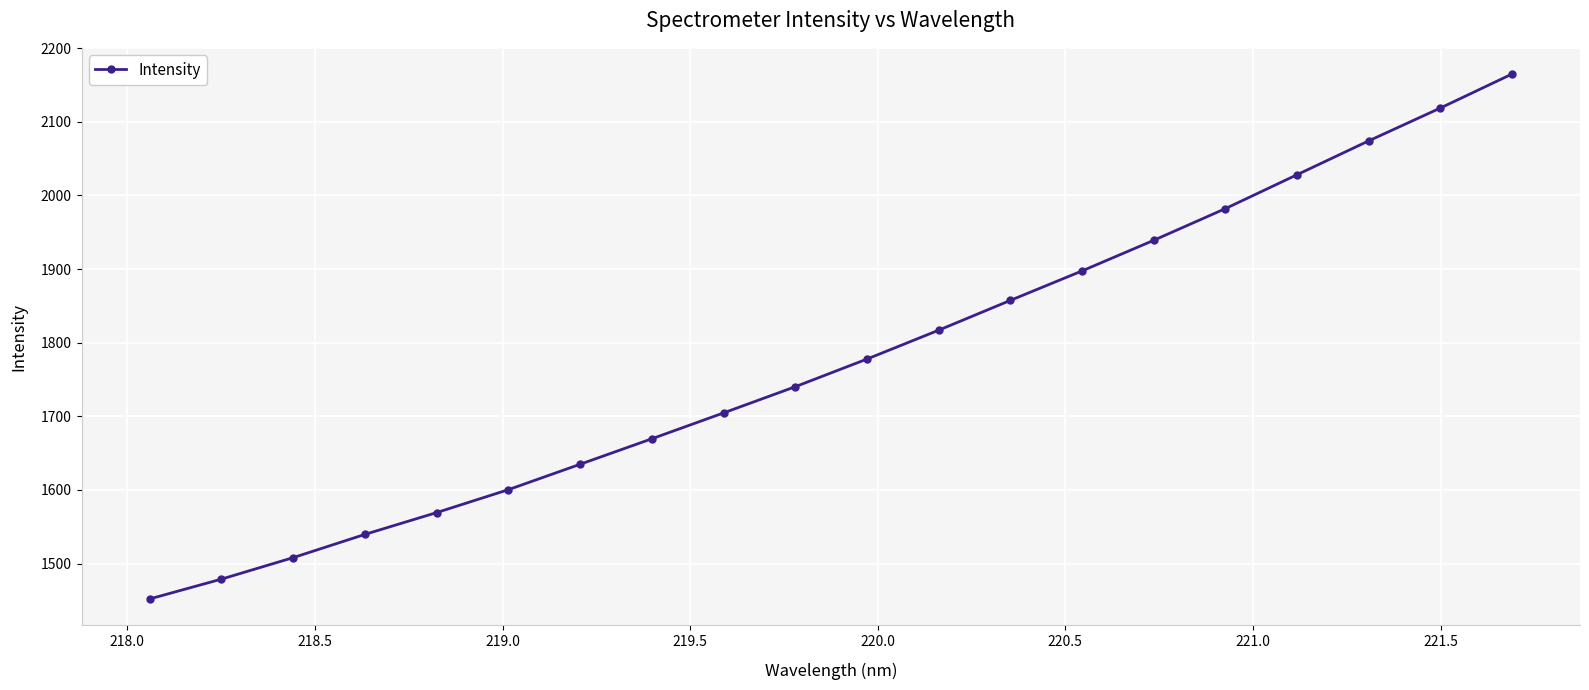

What is the minimum value shown in the chart?

1451.9